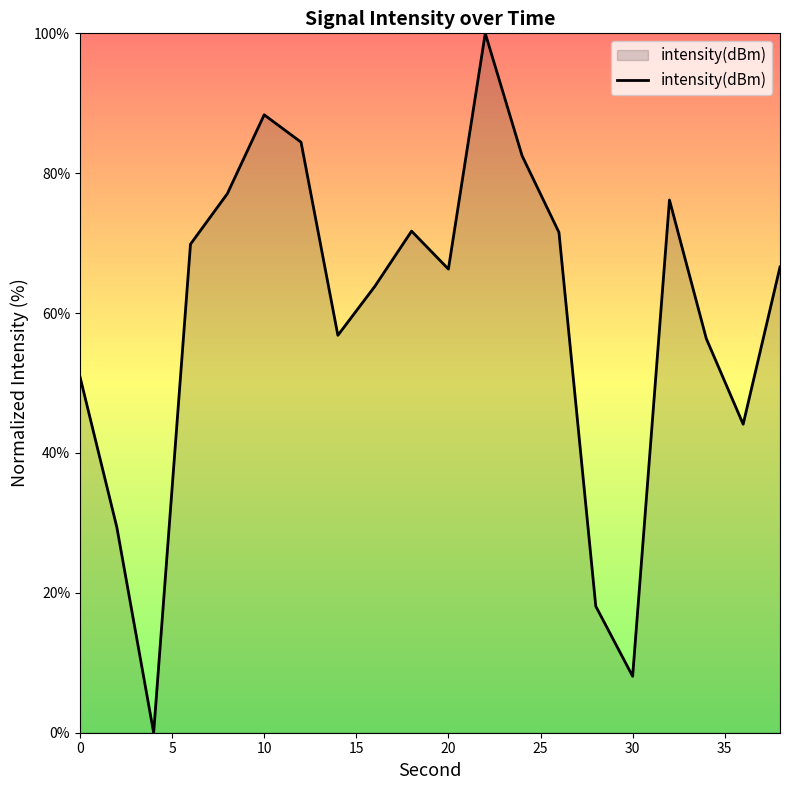

What is the difference between the maximum and minimum values?

100.0